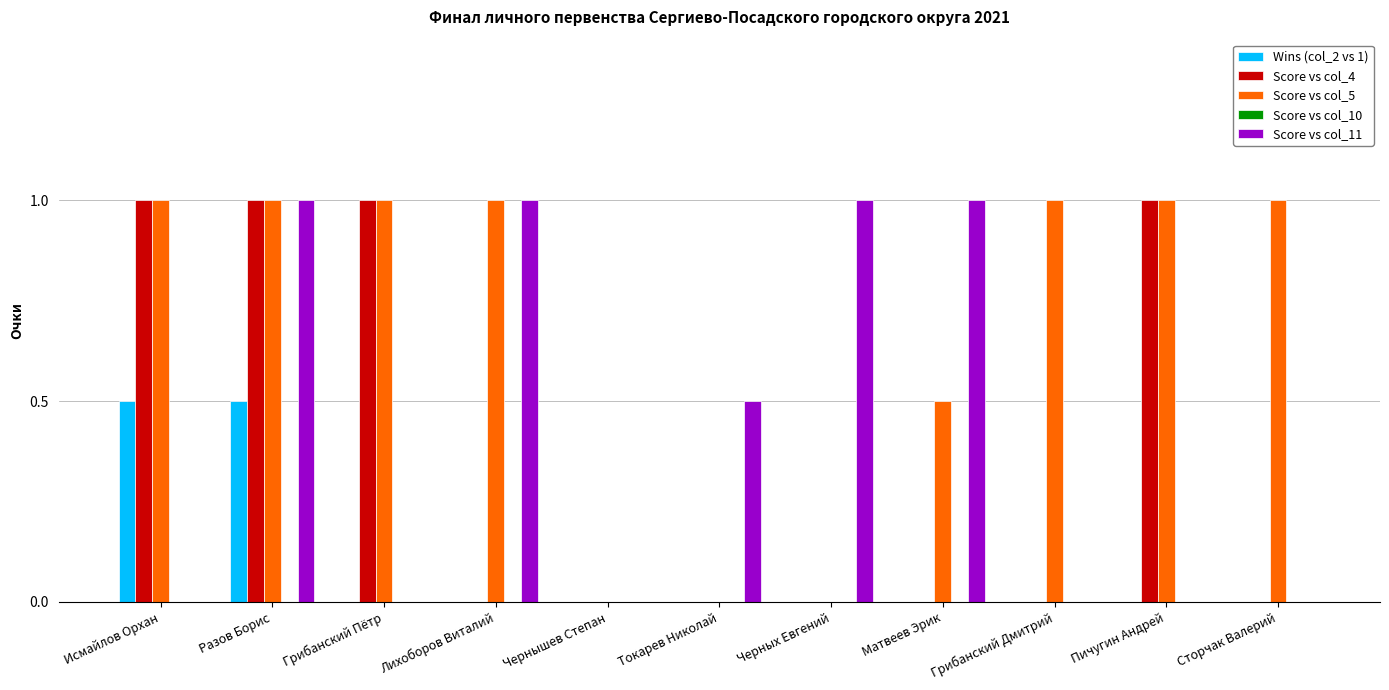

Which series changed the most between Разов Борис and Матвеев Эрик?

Score vs col_4